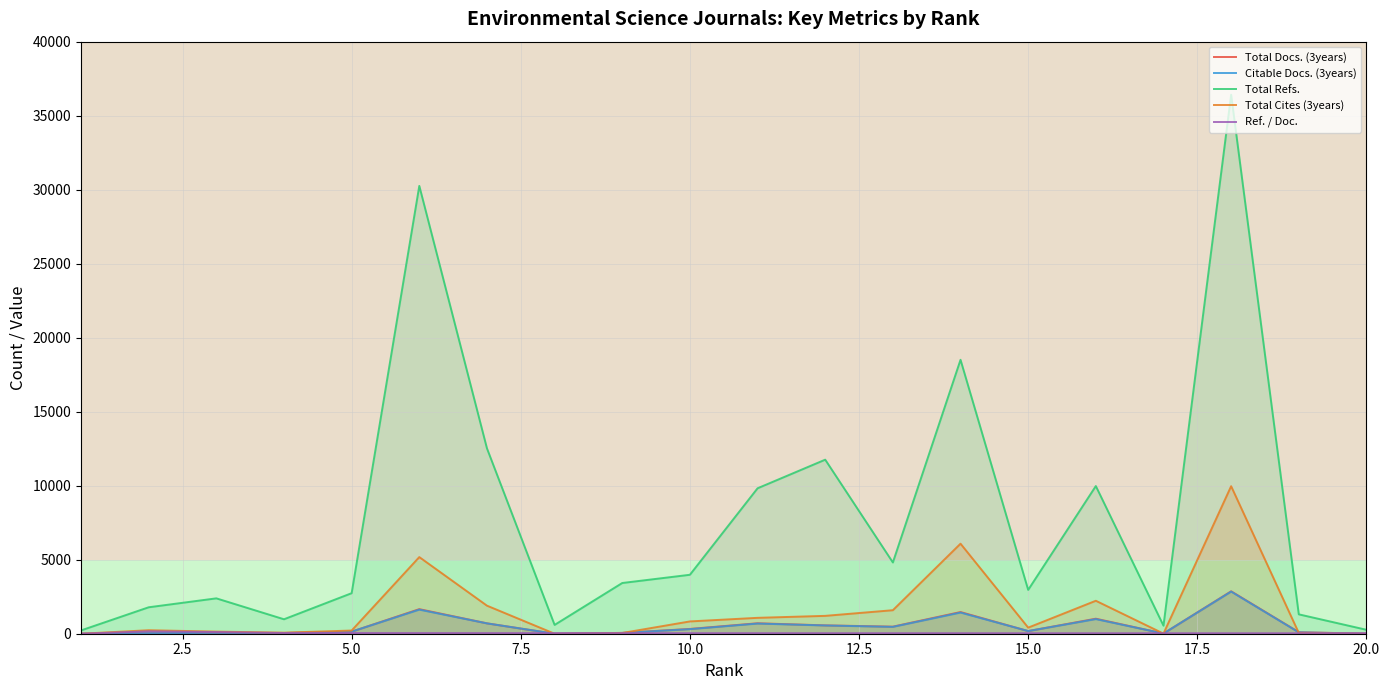

Which series has the largest total across all categories?

Total Refs.